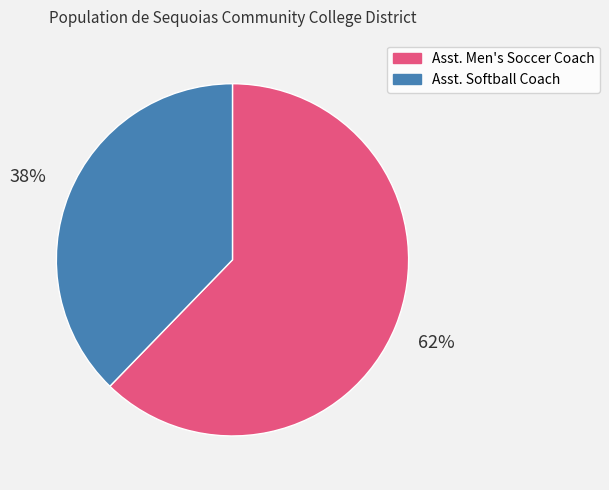

Is there any slice that represents more than half of the pie?

Yes